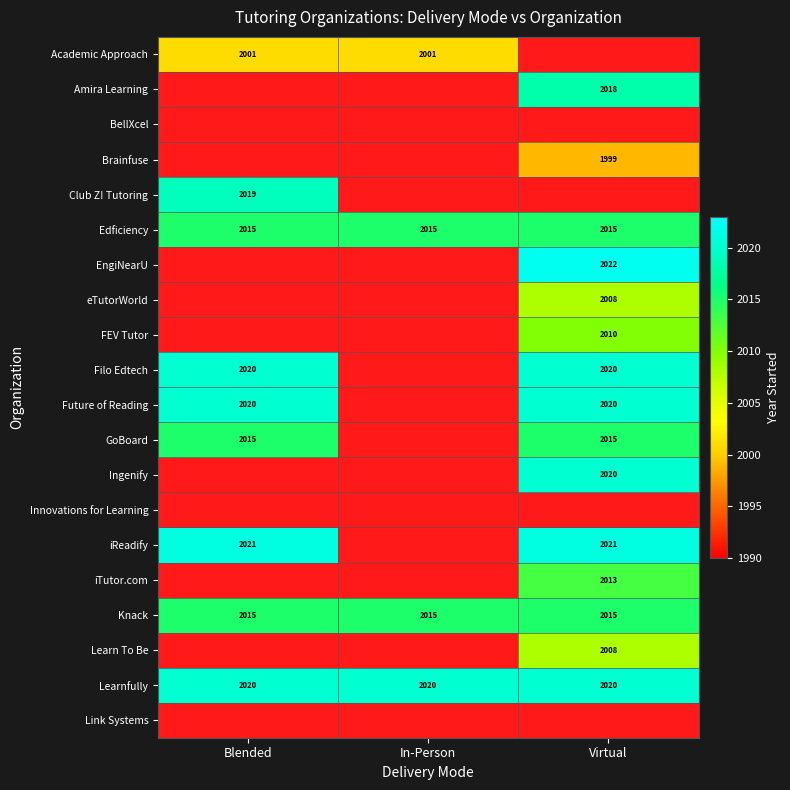

Read the Learnfully value at Blended.

2020